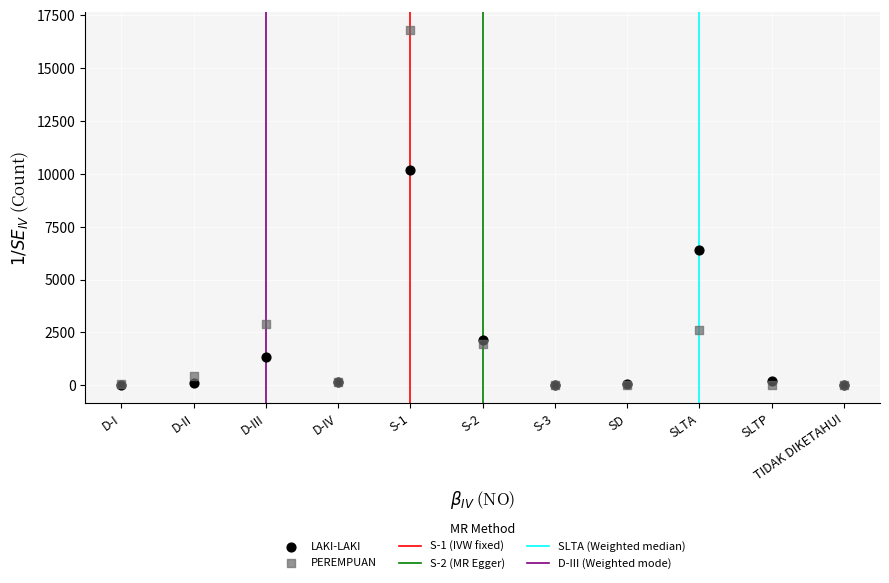

Across all series, what Y value is closest to 8396?

10182